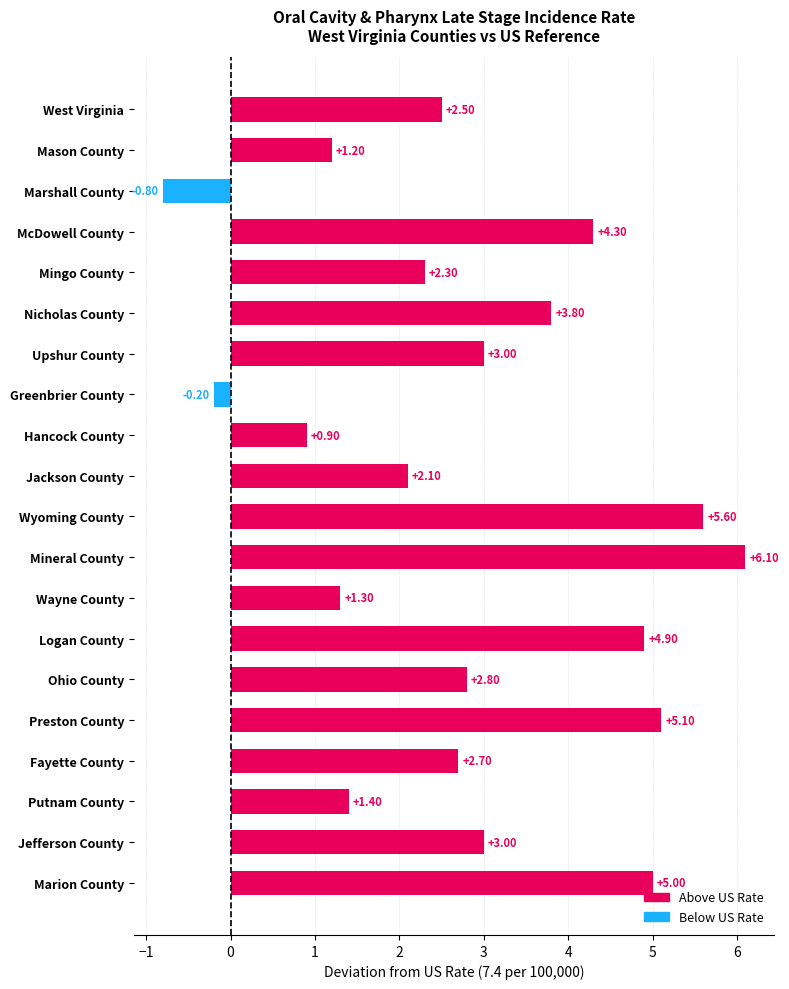

What is the minimum value shown in the chart?

-0.8